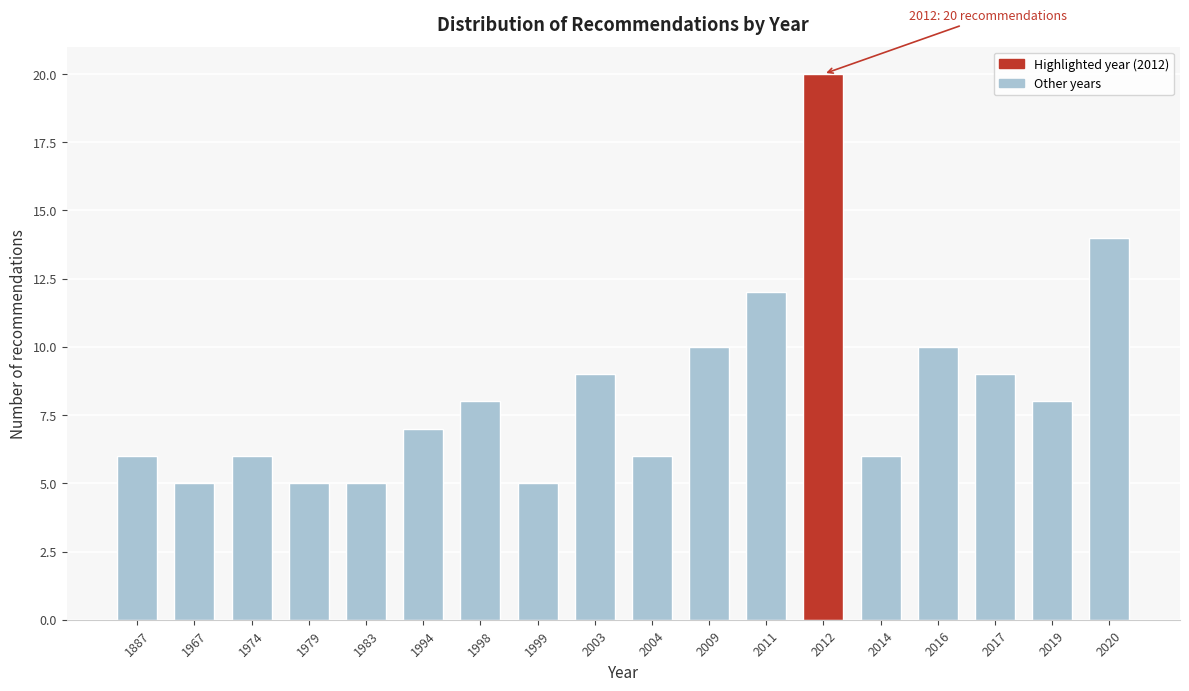

Reading left to right, transcribe all the data shown in this chart.

1887=6	1967=5	1974=6	1979=5	1983=5	1994=7	1998=8	1999=5	2003=9	2004=6	2009=10	2011=12	2012=20	2014=6	2016=10	2017=9	2019=8	2020=14